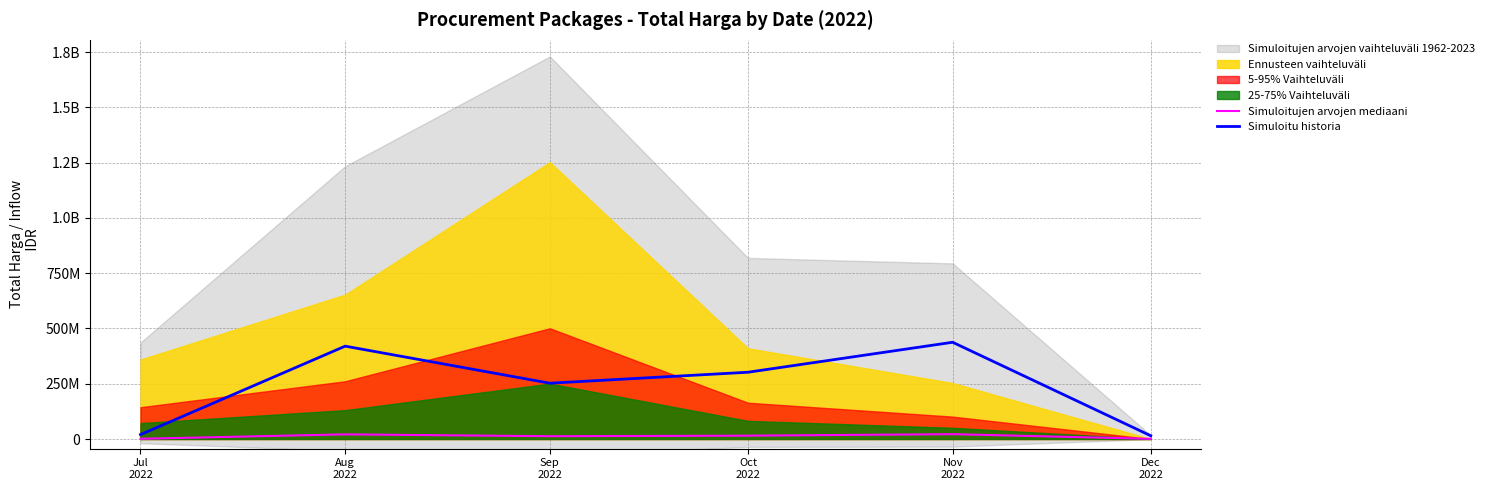

At which category does Simuloitu historia reach its first local valley?

Sep
2022